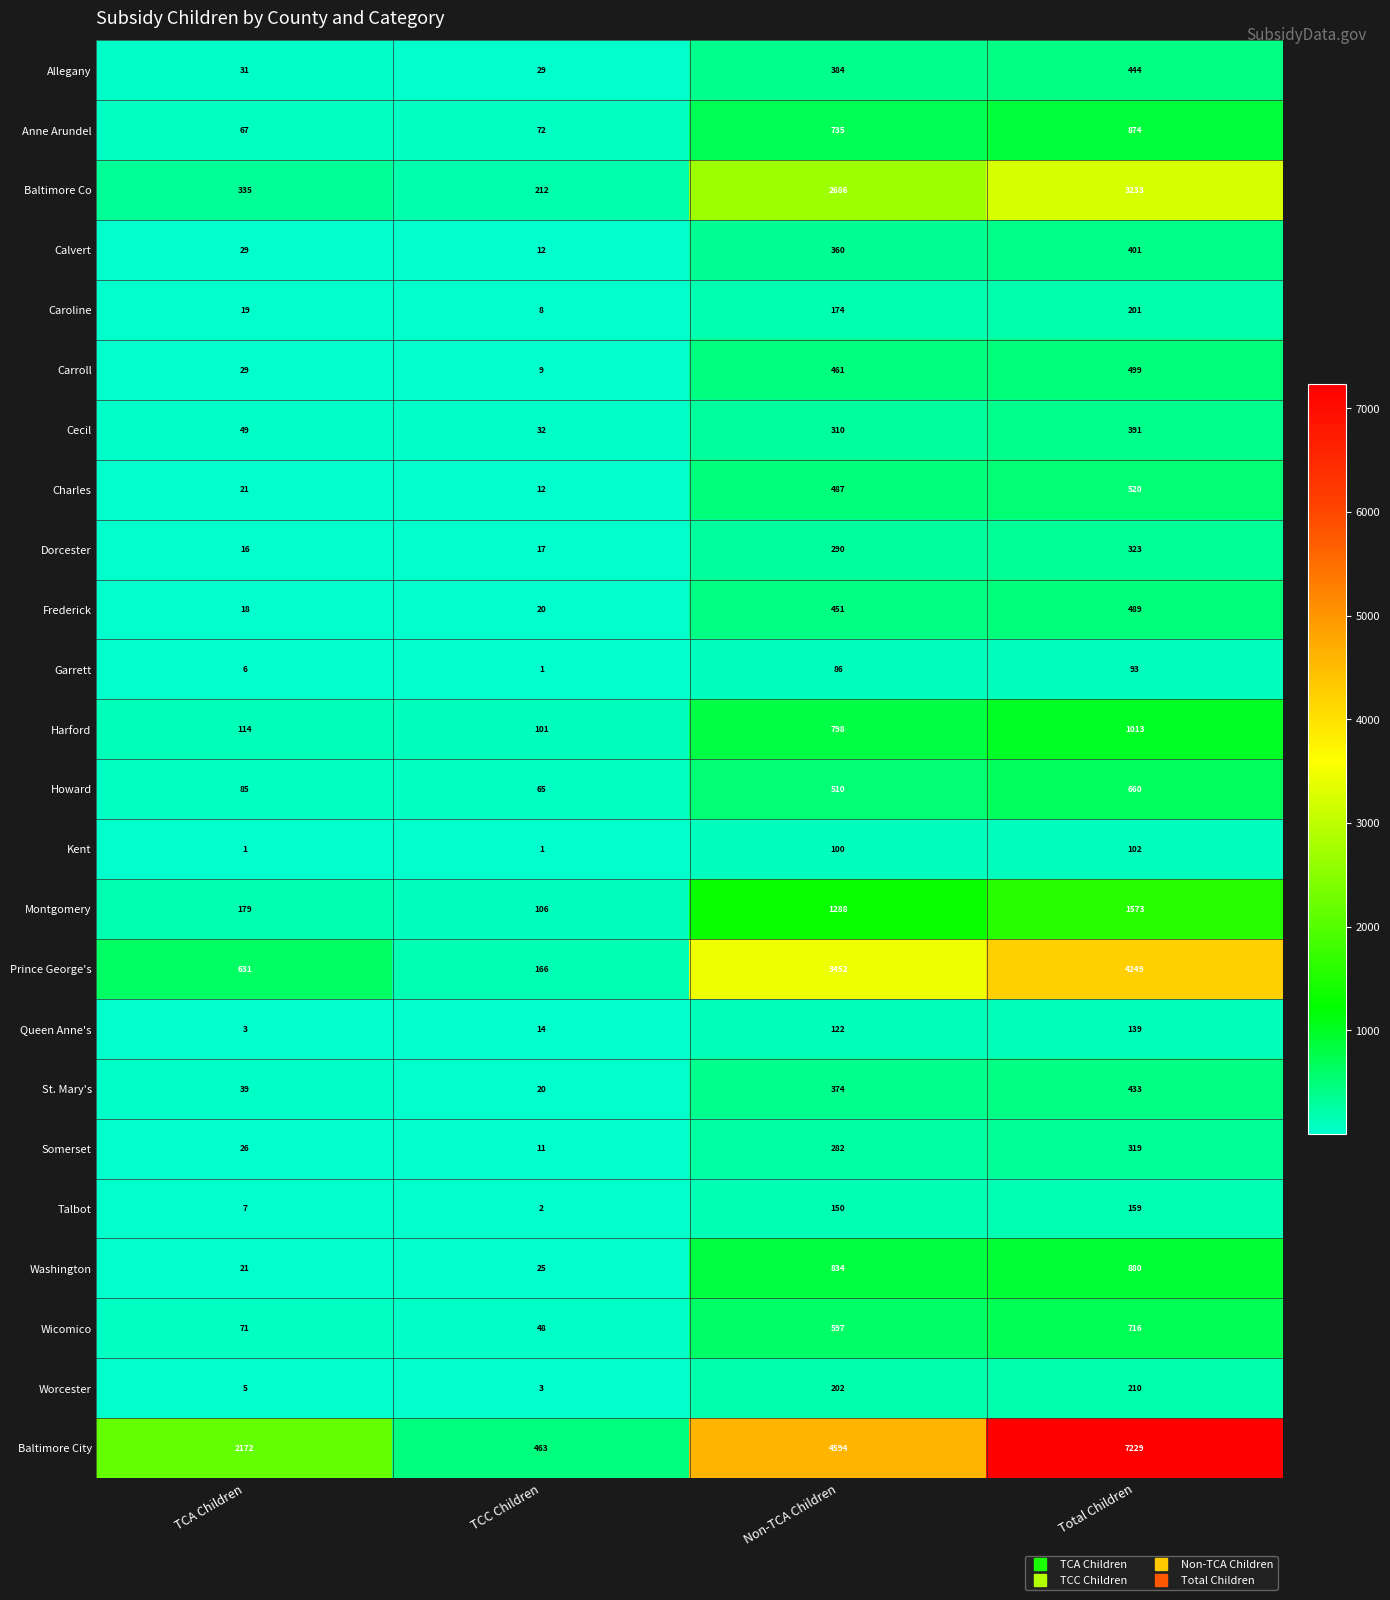

Which series changed the most between Non-TCA Children and Total Children?

Baltimore City